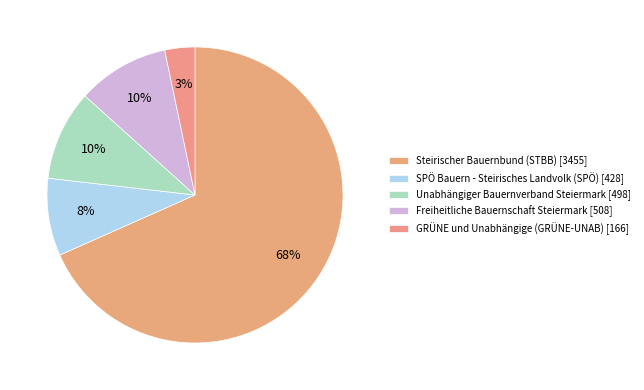

To the nearest percent, what is the difference between the largest and smallest slice percentages?

65%